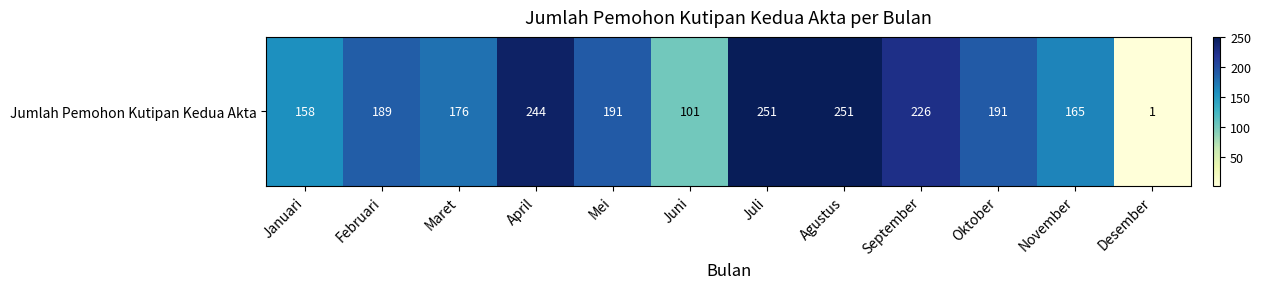

The value at Maret is 176. True or false?

True